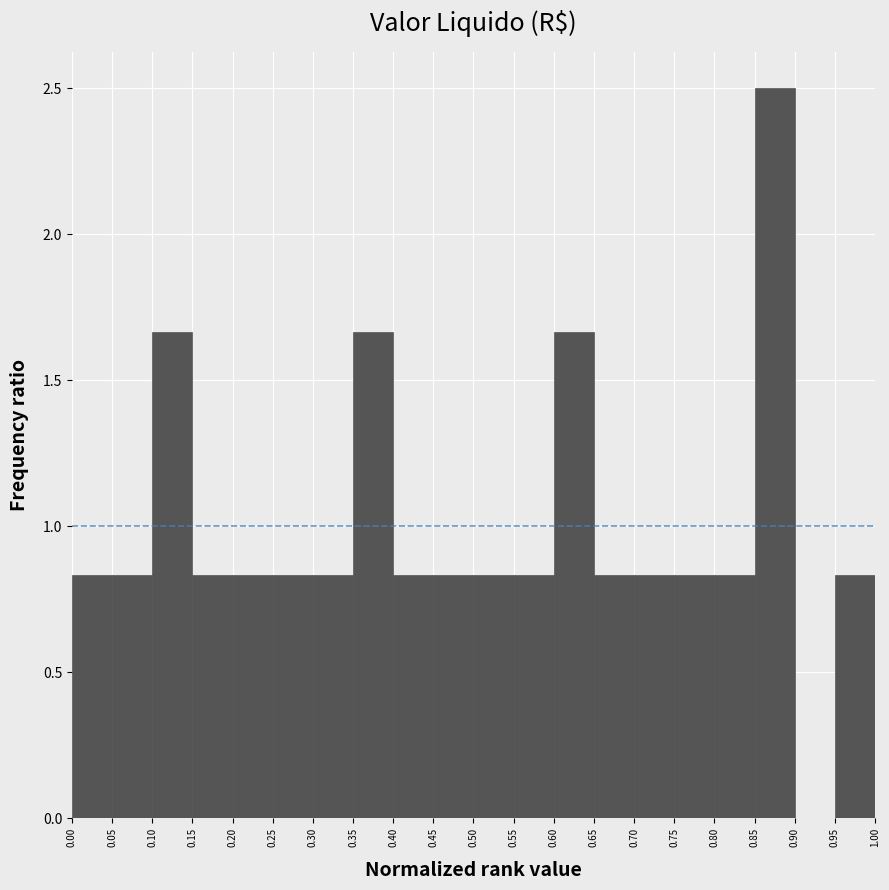

Reading left to right, list every bar in this chart as the range it spans on the x-axis followed by its height. The values are not printed on the chart, so give them approximately, as read against the axis.

0.00 to 0.05: 0.85
0.05 to 0.10: 0.85
0.10 to 0.15: 1.65
0.15 to 0.20: 0.85
0.20 to 0.25: 0.85
0.25 to 0.30: 0.85
0.30 to 0.35: 0.85
0.35 to 0.40: 1.65
0.40 to 0.45: 0.85
0.45 to 0.50: 0.85
0.50 to 0.55: 0.85
0.55 to 0.60: 0.85
0.60 to 0.65: 1.65
0.65 to 0.70: 0.85
0.70 to 0.75: 0.85
0.75 to 0.80: 0.85
0.80 to 0.85: 0.85
0.85 to 0.90: 2.50
0.90 to 0.95: 0
0.95 to 1.00: 0.85